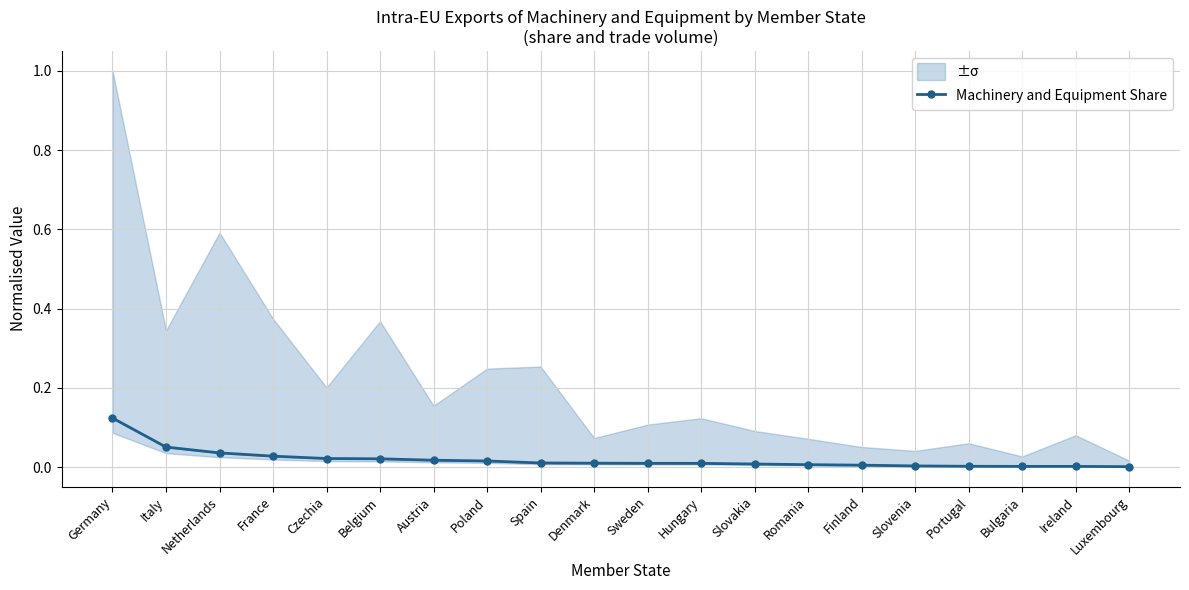

What is the label of the 1st point from the left?

Germany